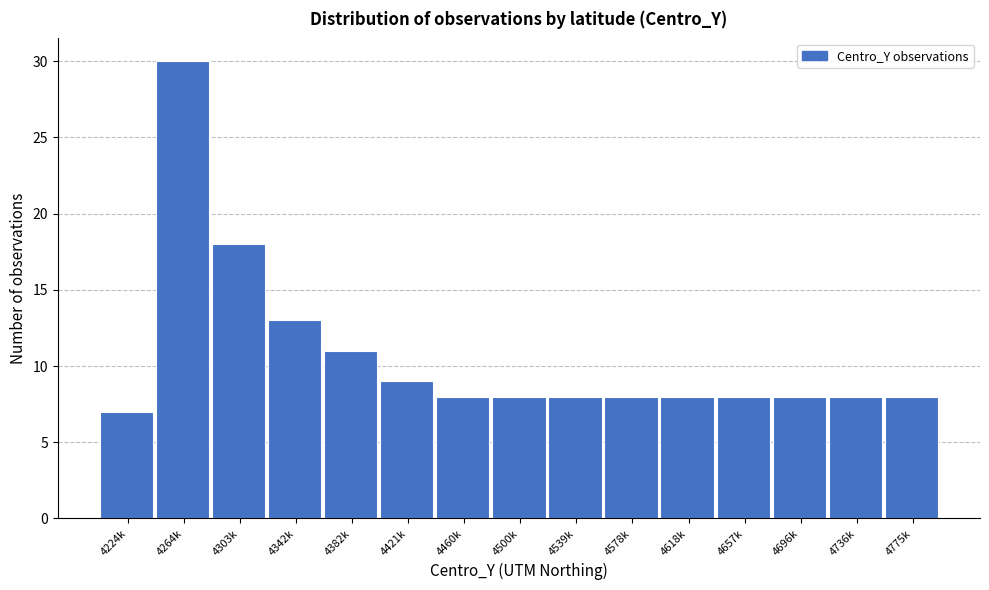

Reading left to right, extract all data points from this chart.

4224k=7	4264k=30	4303k=18	4342k=13	4382k=11	4421k=9	4460k=8	4500k=8	4539k=8	4578k=8	4618k=8	4657k=8	4696k=8	4736k=8	4775k=8